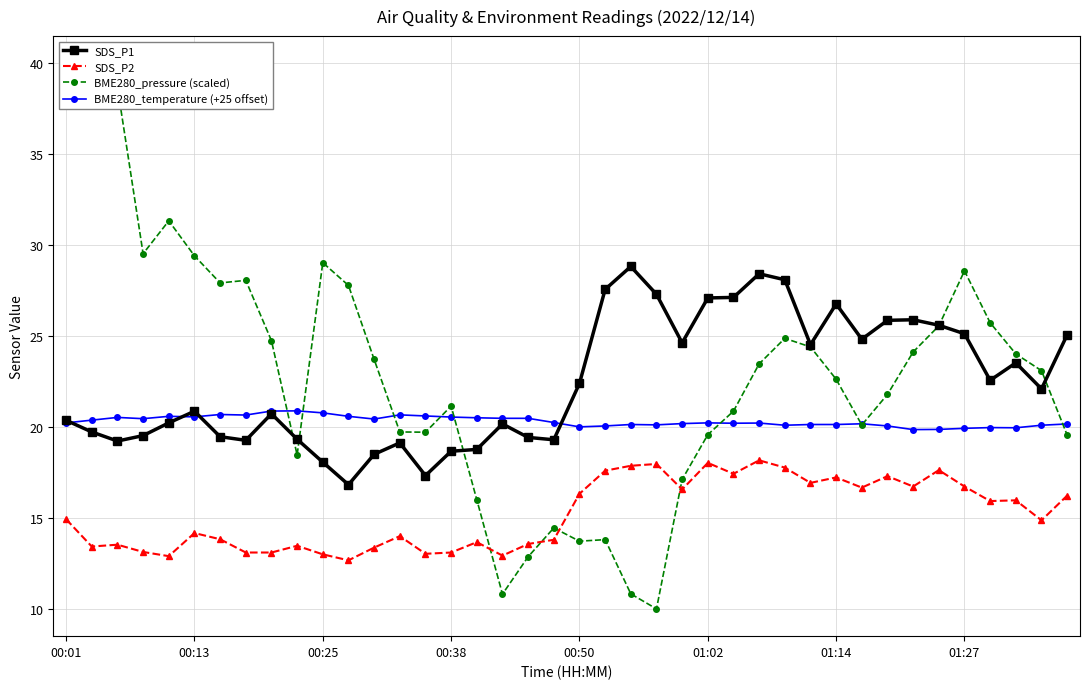

Is it true that SDS_P1 equals 25.1 at 39?

True